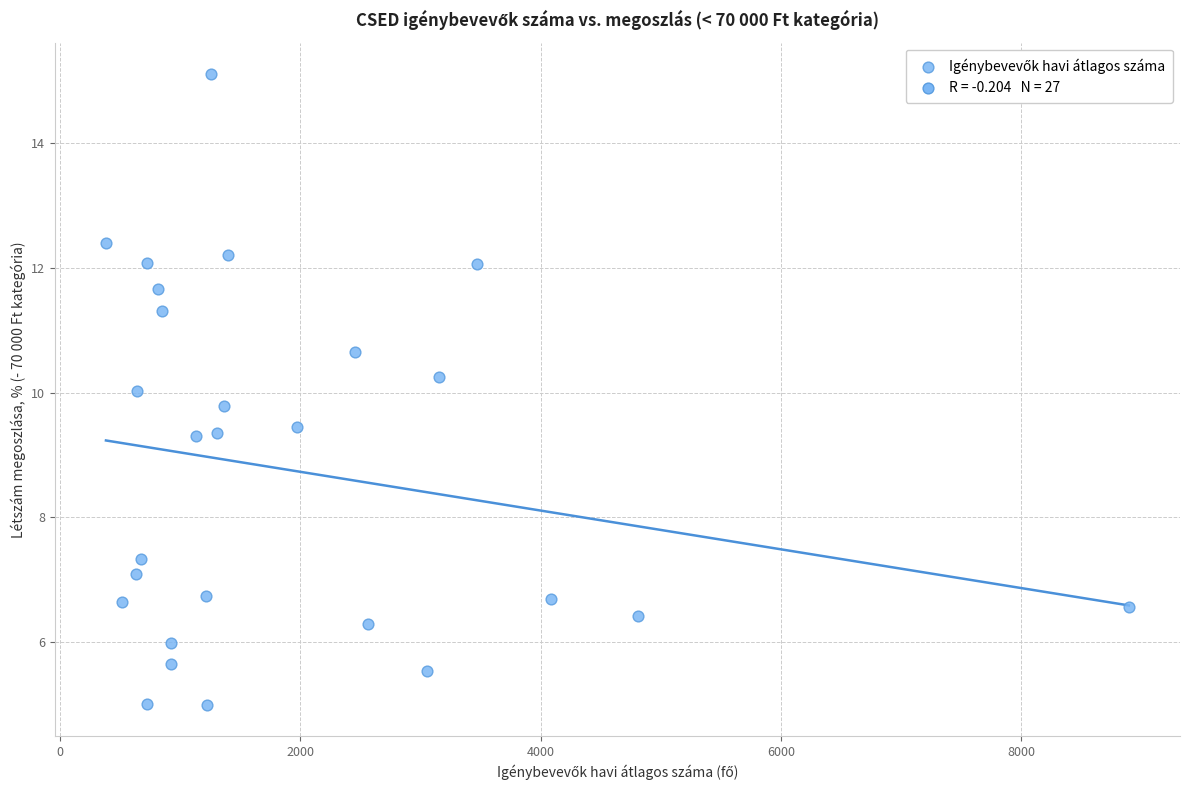

What is the range of Y values (max minus min)?

10.1